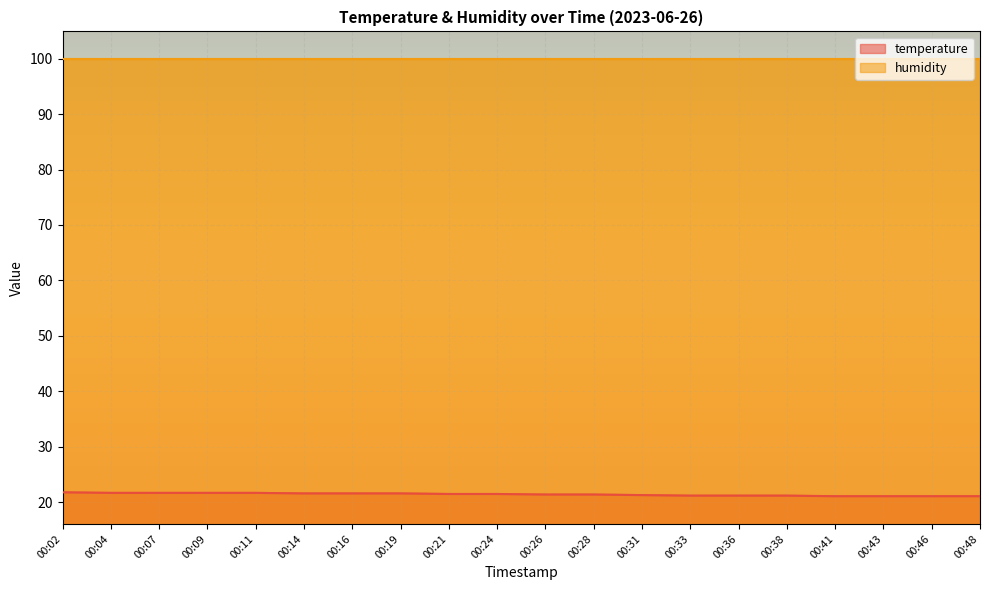

How many categories are shown in the chart?

20